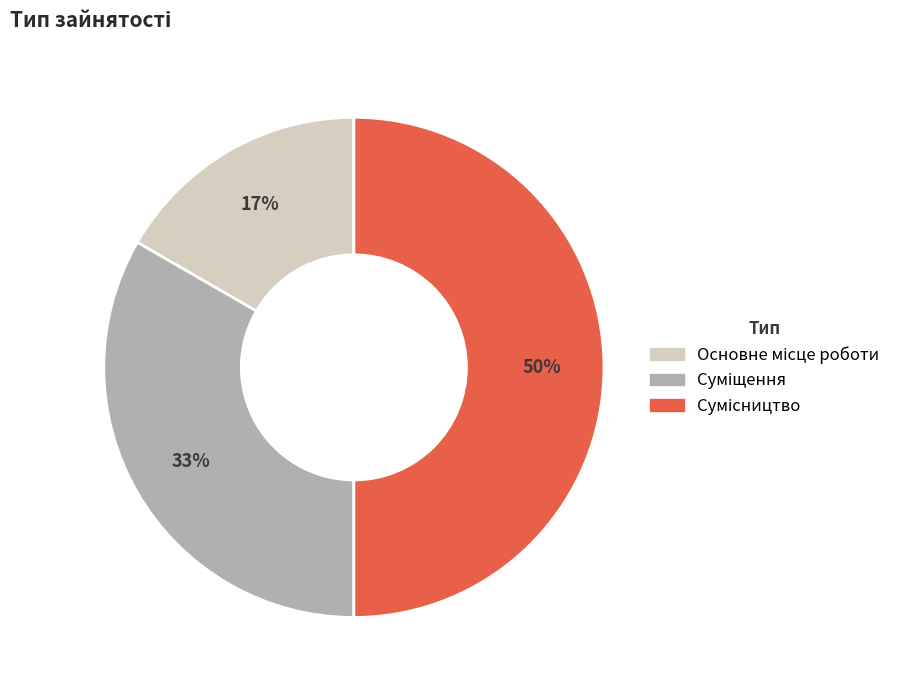

To the nearest percent, what is the average slice percentage?

33%